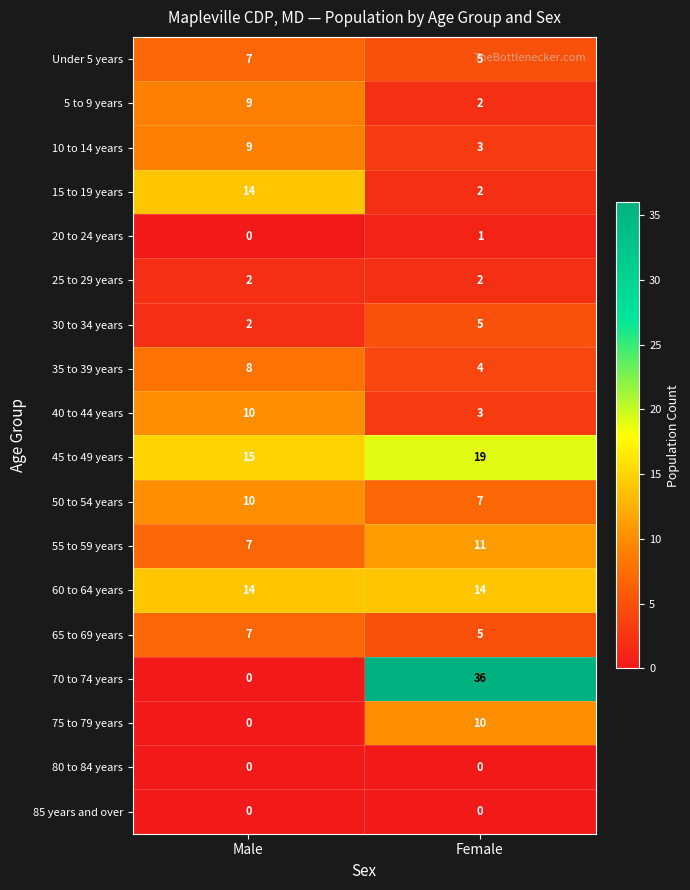

At how many categories does at least one series exceed 3?

2